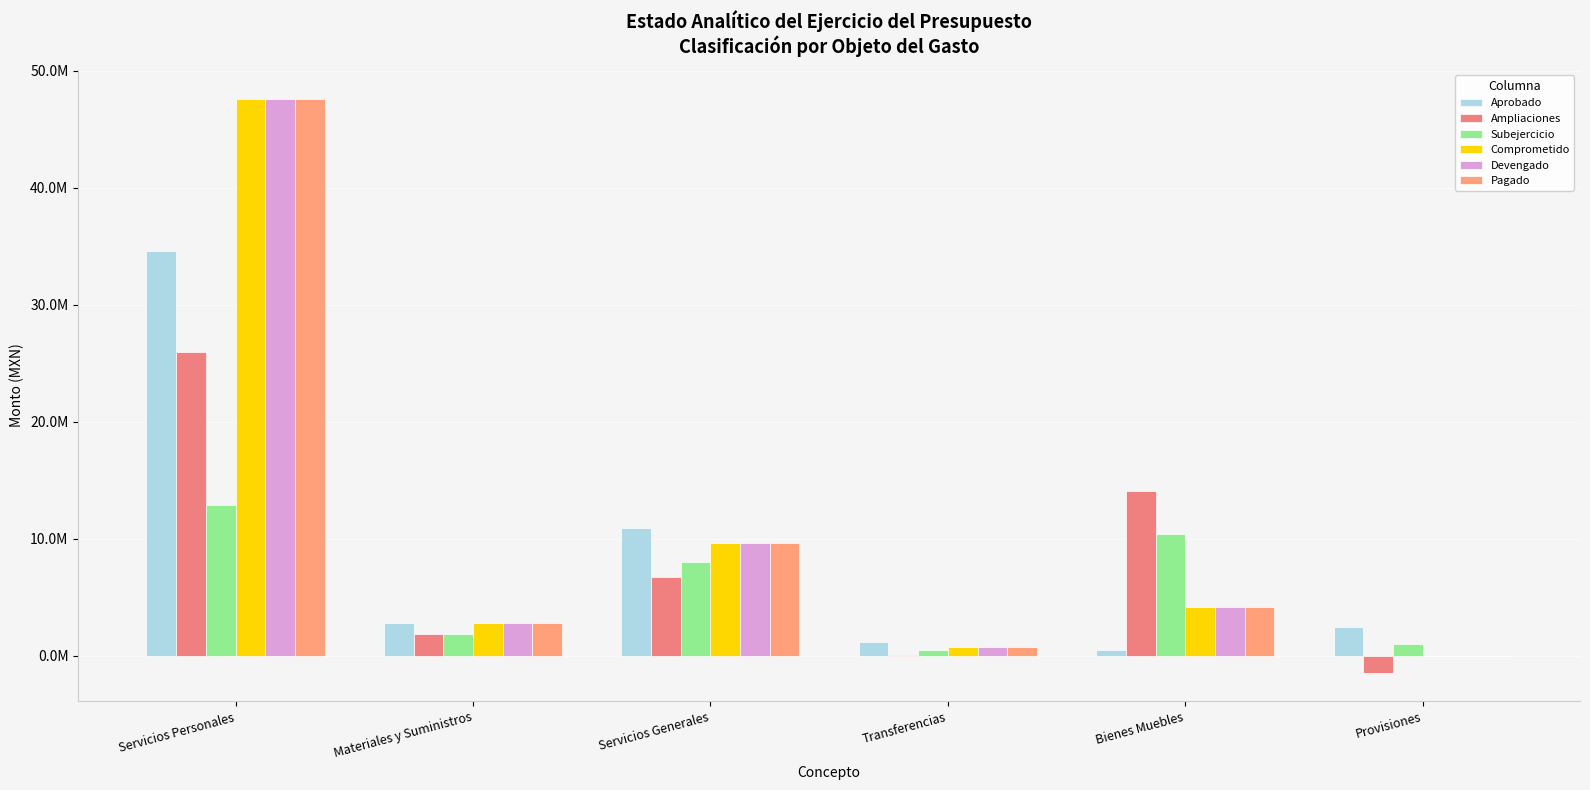

Are the bars horizontal?

No